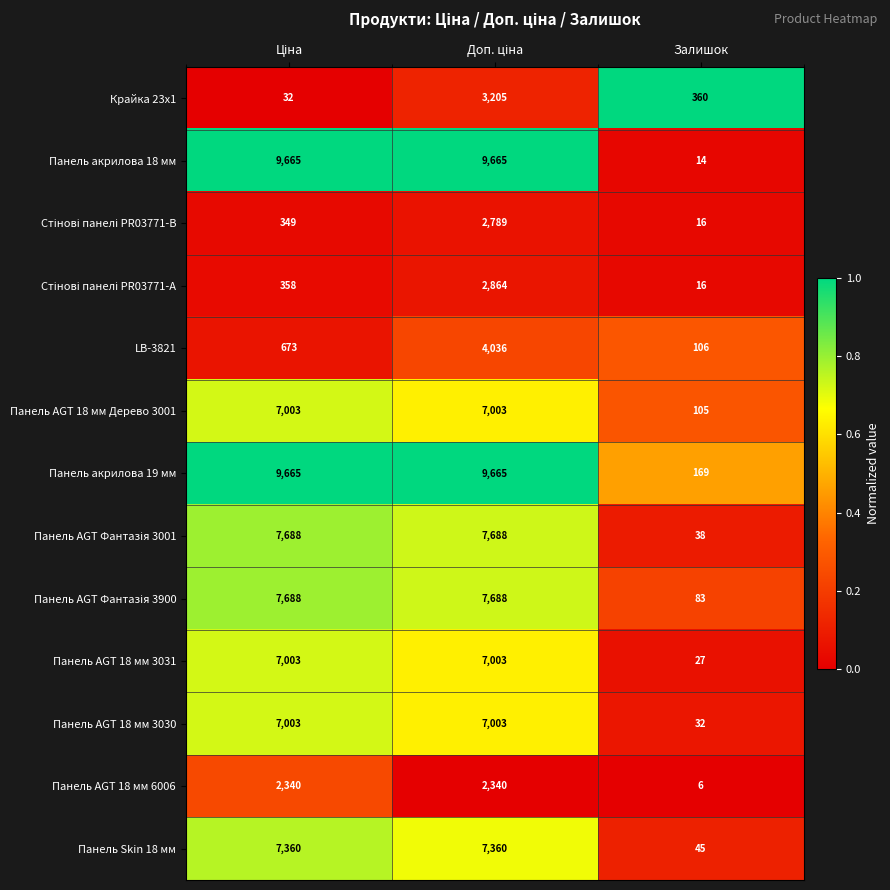

Which series has the largest total across all categories?

Панель акрилова 19 мм